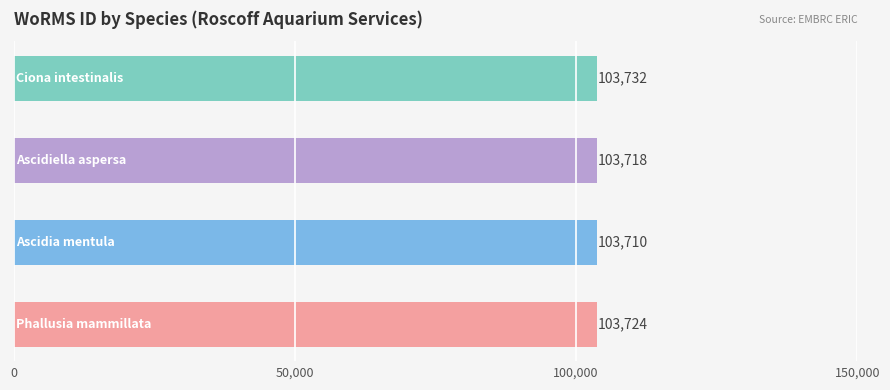

What is the difference between the second highest and second lowest values?

6